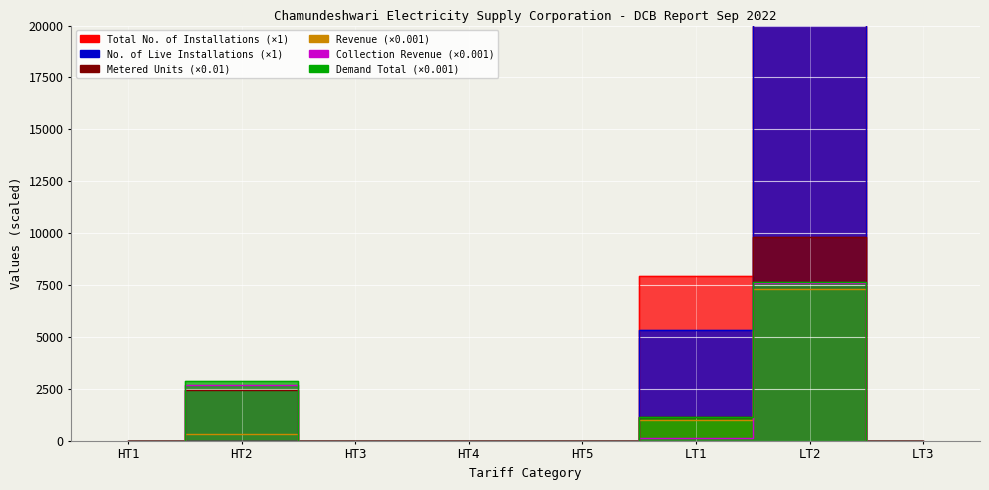

Where is Metered Units nearest to the value 4918?

HT2